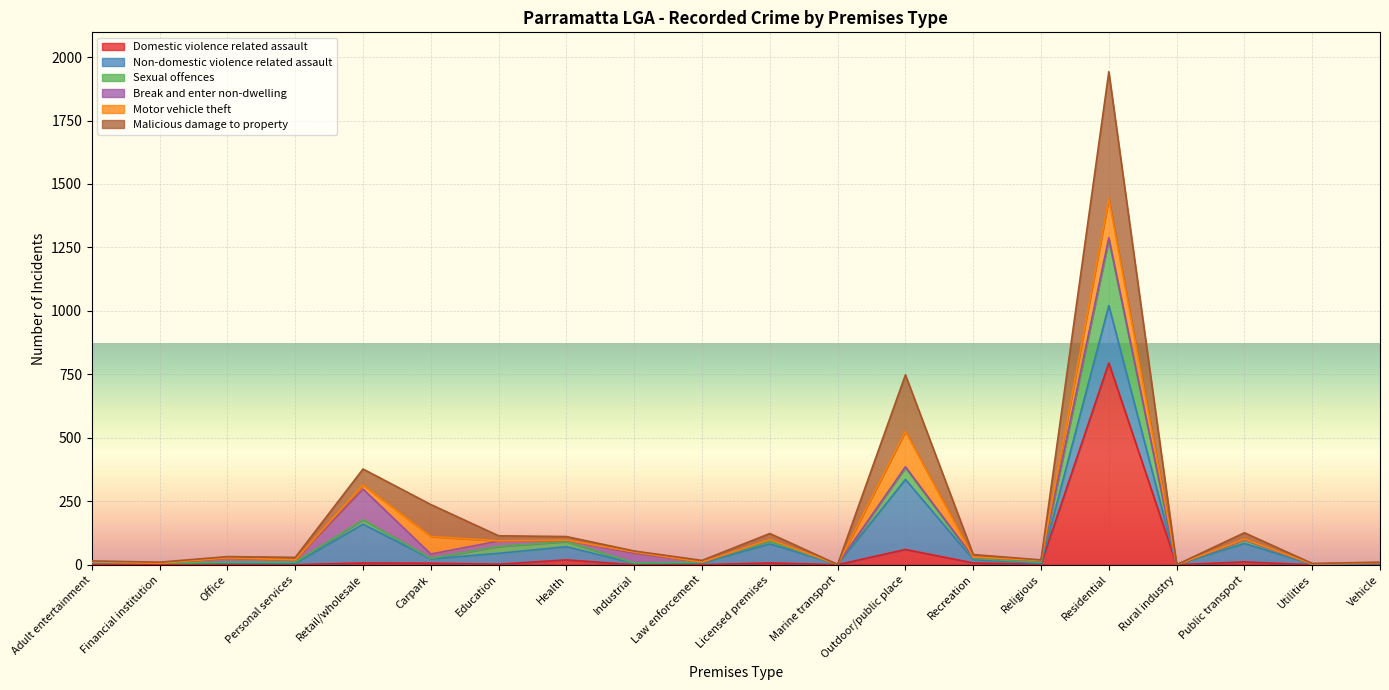

At which category is the sum across all series the highest?

Residential